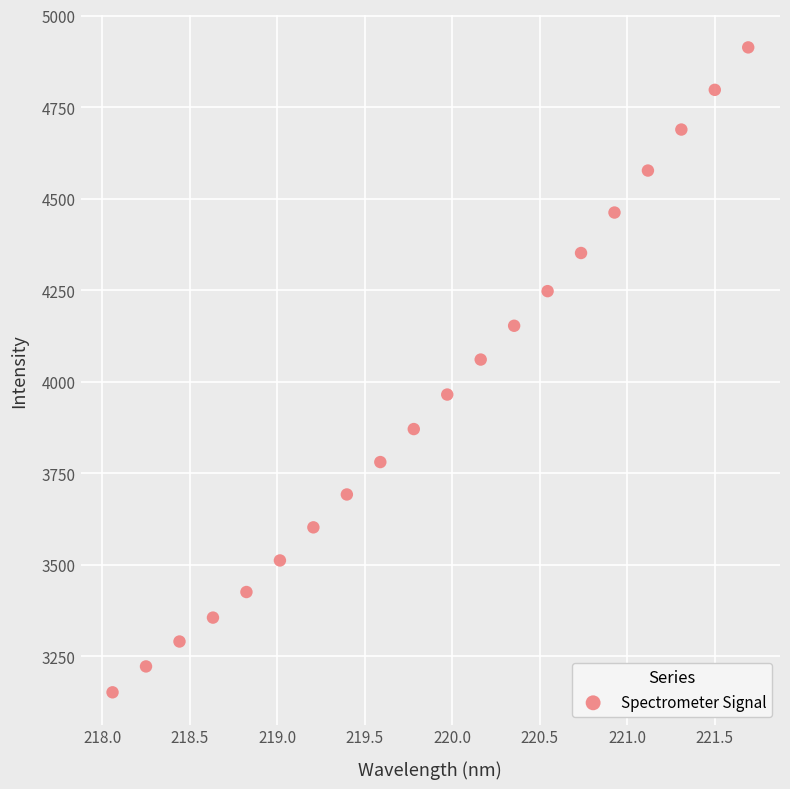

What Y value in the scatter plot is closest to 4031?

4060.1